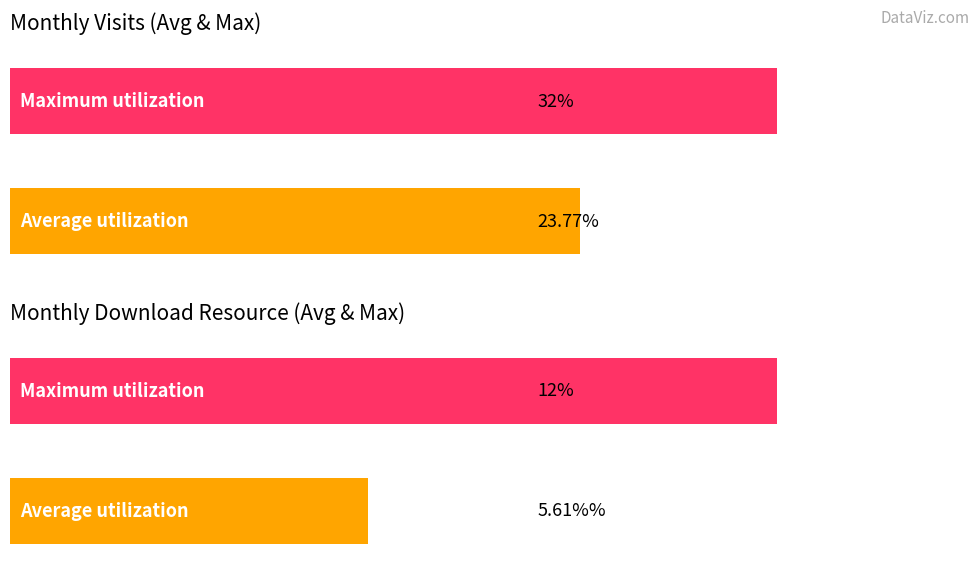

Rank the series by their average value, from lowest to highest.

monthly_download_resource, monthly_visit